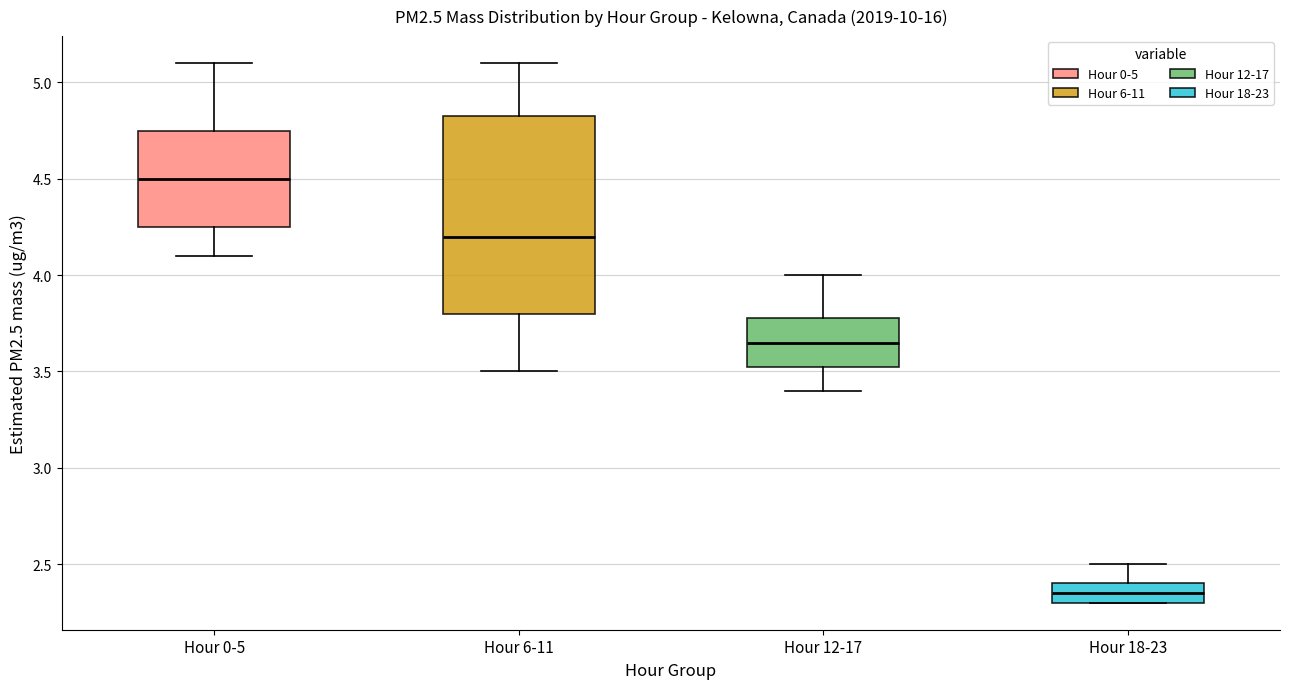

Reading left to right, transcribe this box plot: for each box, give where its median line is, the range the box spans, and where its two whiskers end, as read against the y-axis. The values are not printed on the chart, so give them approximately, as read against the axis.

Hour 0-5: median 4.50, box 4.25 to 4.75, whiskers 4.10 to 5.10
Hour 6-11: median 4.20, box 3.80 to 4.85, whiskers 3.50 to 5.10
Hour 12-17: median 3.65, box 3.55 to 3.80, whiskers 3.40 to 4.00
Hour 18-23: median 2.35, box 2.30 to 2.40, whiskers 2.30 to 2.50